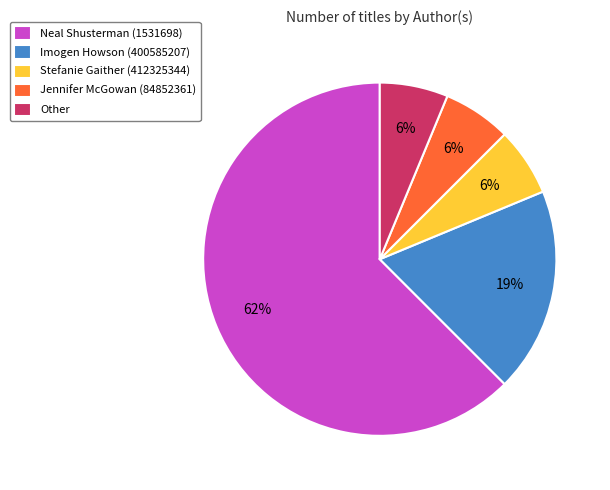

Is there any slice that represents more than half of the pie?

Yes